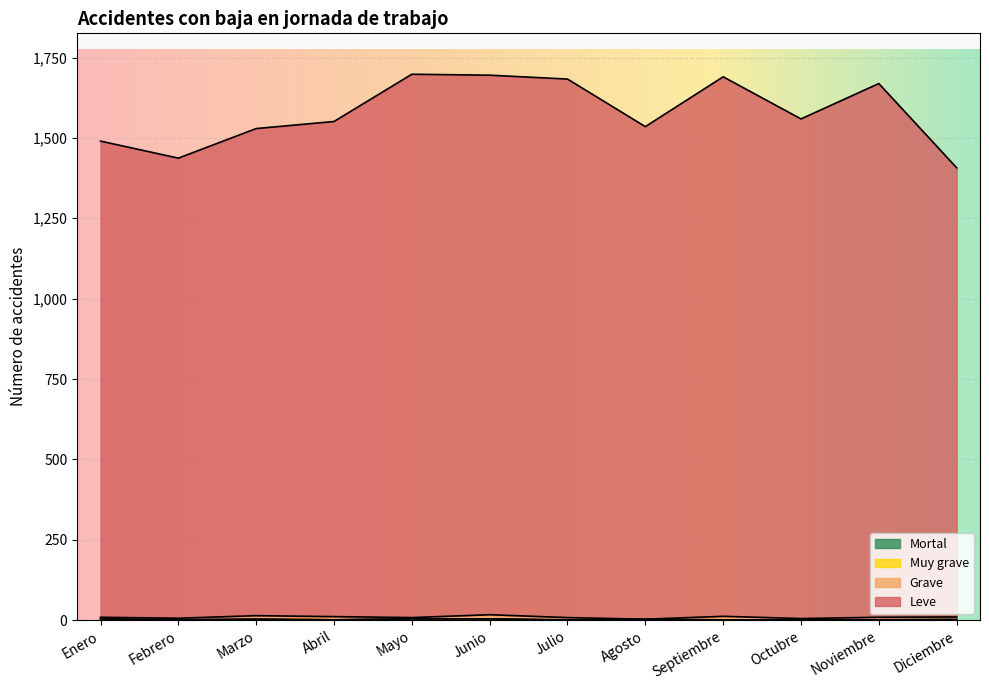

List the labels in order of Mortal value, smallest first.

Julio, Febrero, Abril, Septiembre, Octubre, Noviembre, Agosto, Diciembre, Marzo, Enero, Mayo, Junio